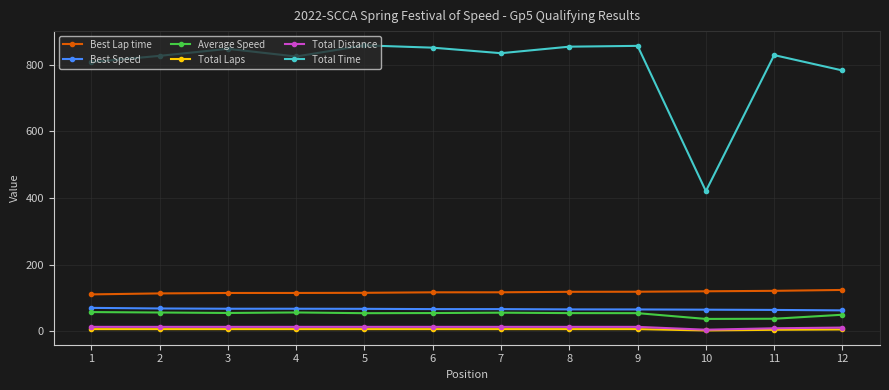

Which series has the widest spread of values?

Total Time